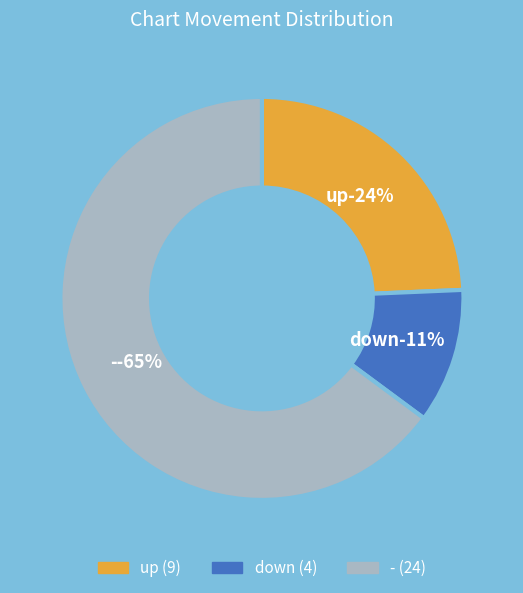

Rank the categories by value from highest to lowest.

-, up, down